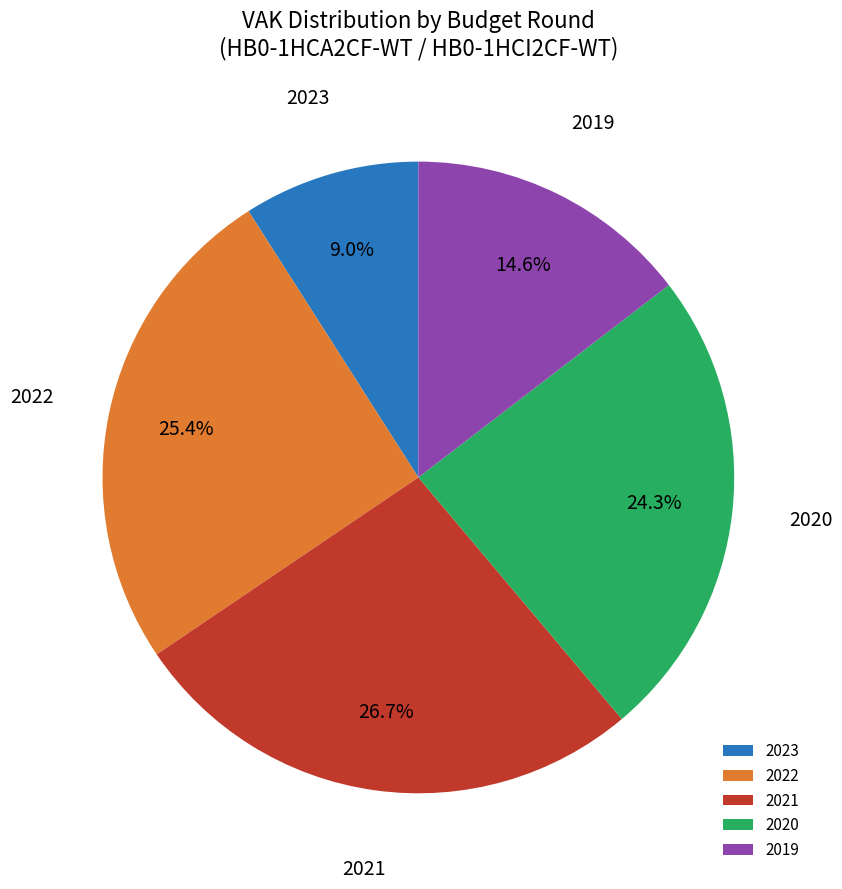

Count the number of slices in the pie.

5